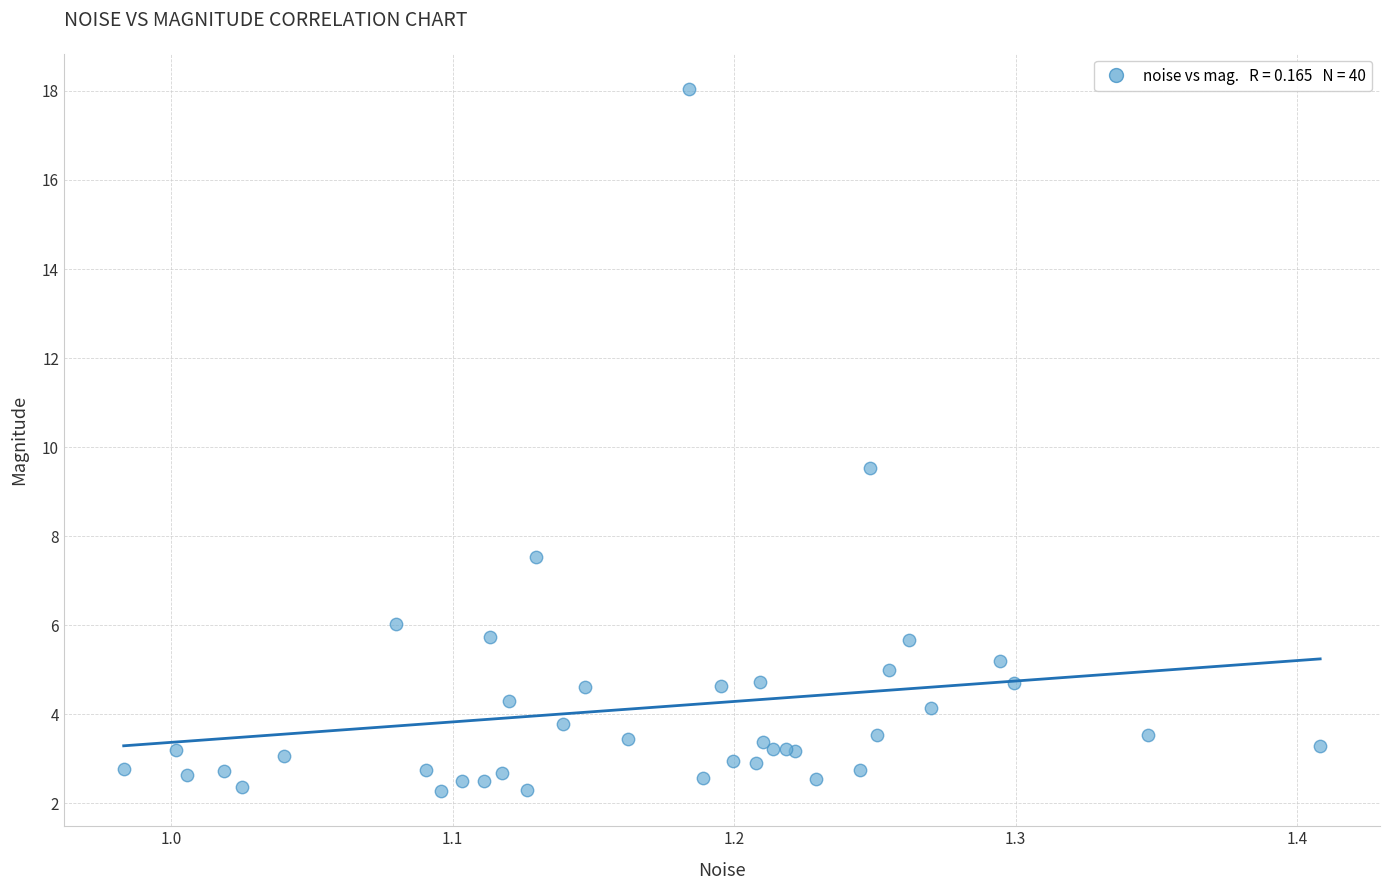

What Y value in the scatter plot is closest to 10?

9.5